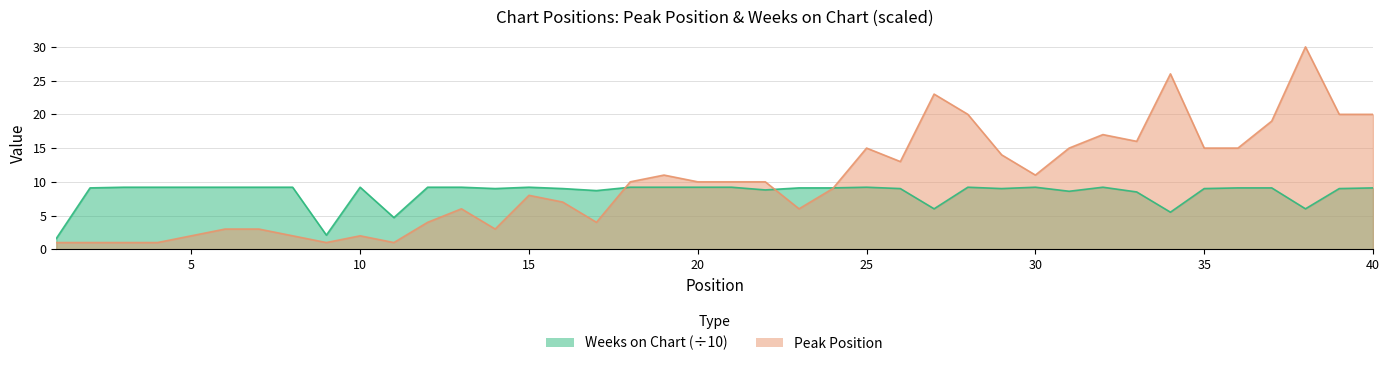

How many values in the Weeks on Chart series are below 9?

10